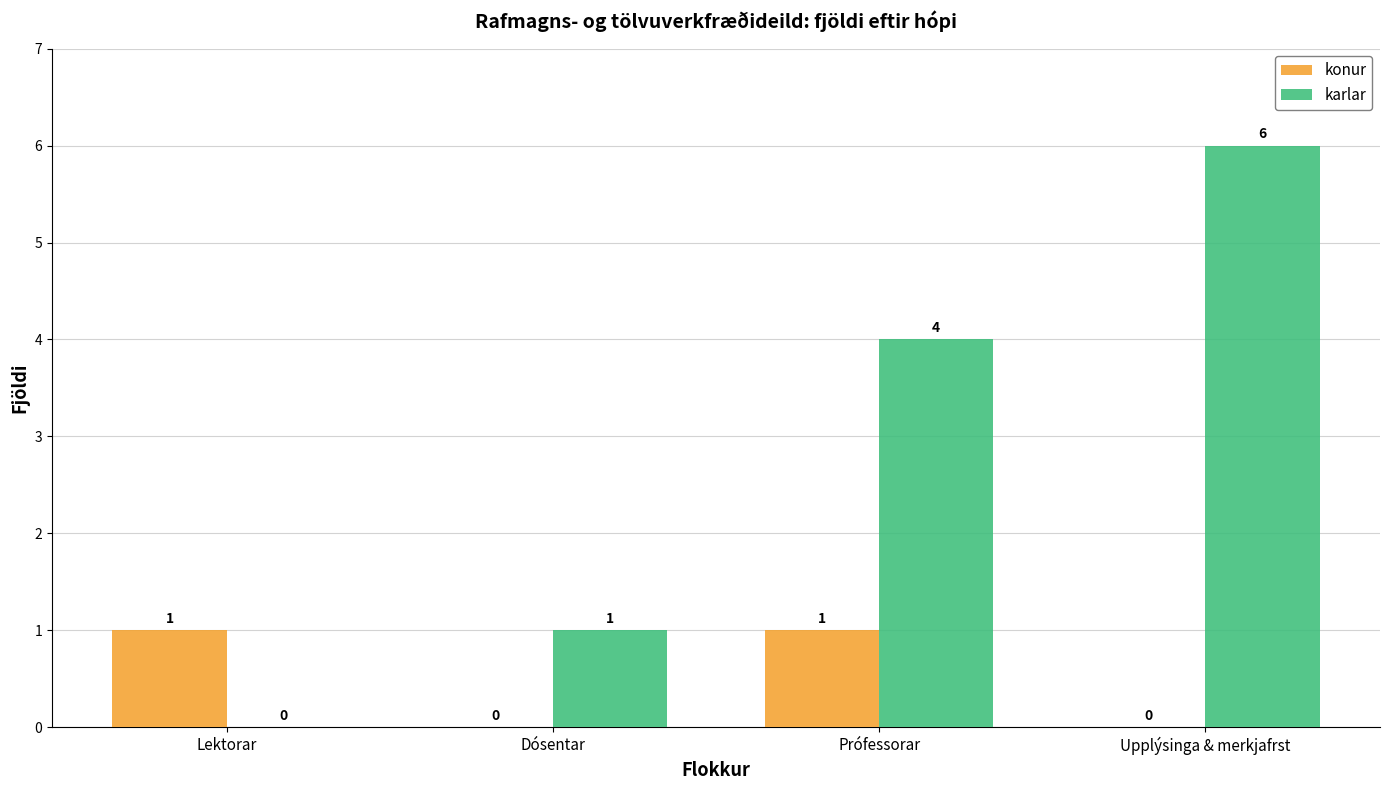

What is the approximate value of konur at Prófessorar?

1